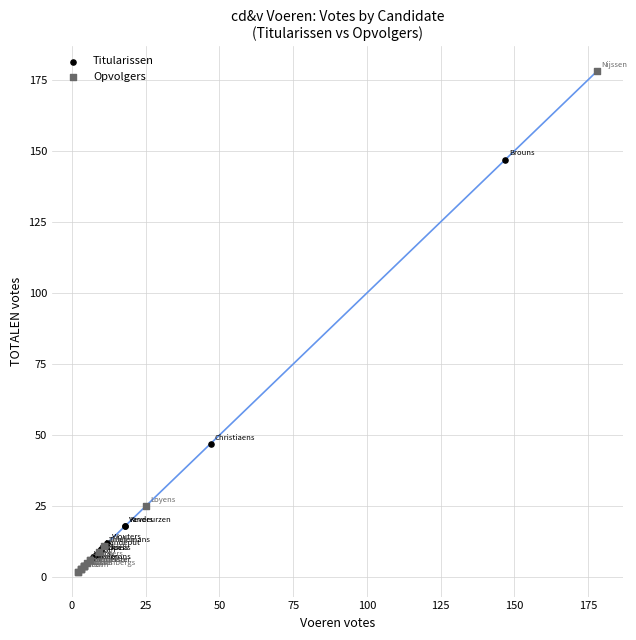

Which series has the largest Y range (max minus min)?

Opvolgers